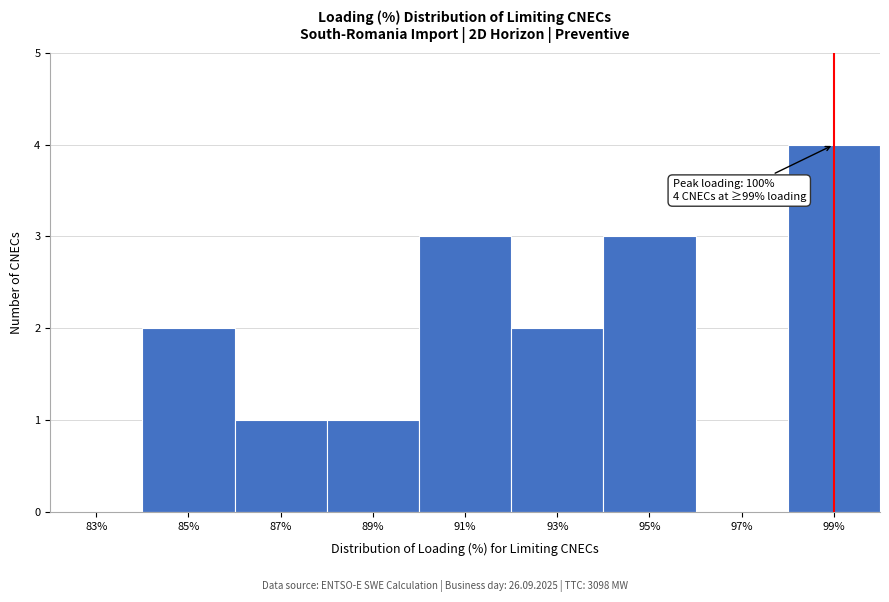

Reading left to right, transcribe all the data shown in this chart.

83%=0	85%=2	87%=1	89%=1	91%=3	93%=2	95%=3	97%=0	99%=4